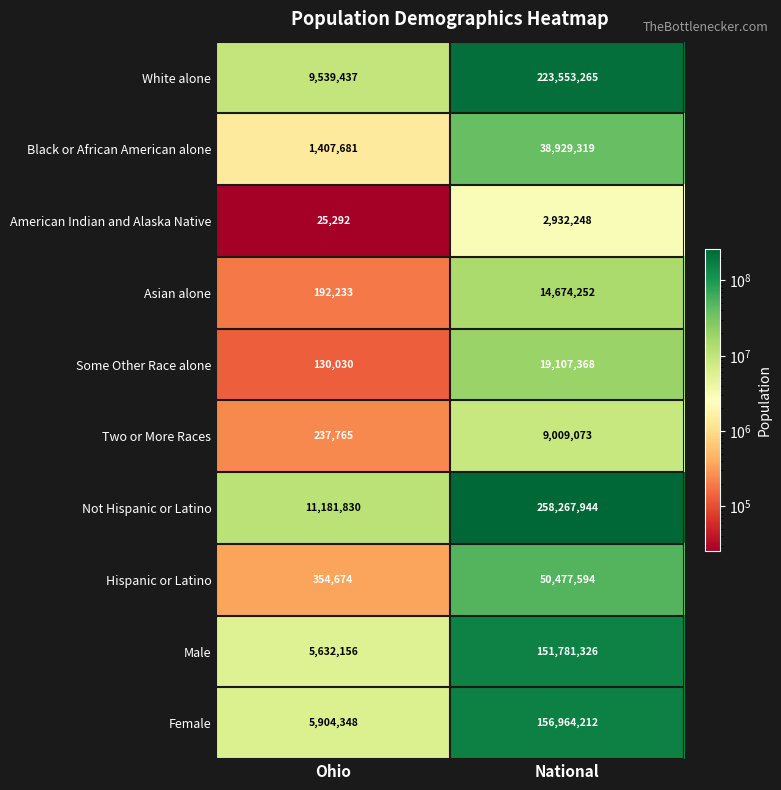

What value does the American Indian and Alaska Native series have at Ohio?

25292